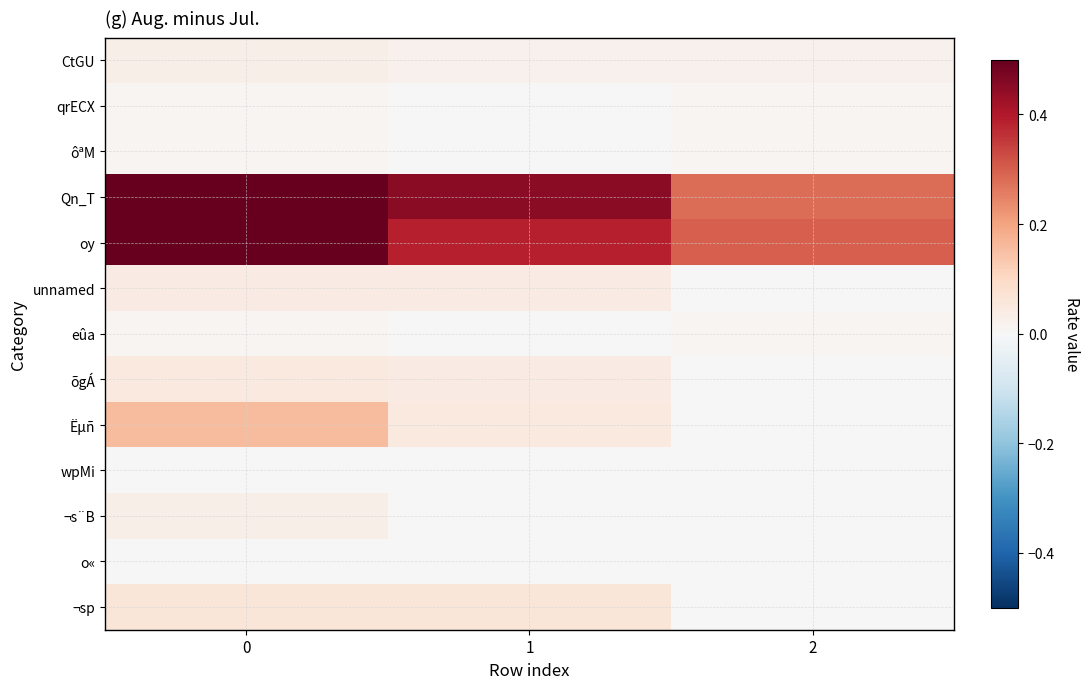

What is the spread (max minus min) of values at 1?

0.5